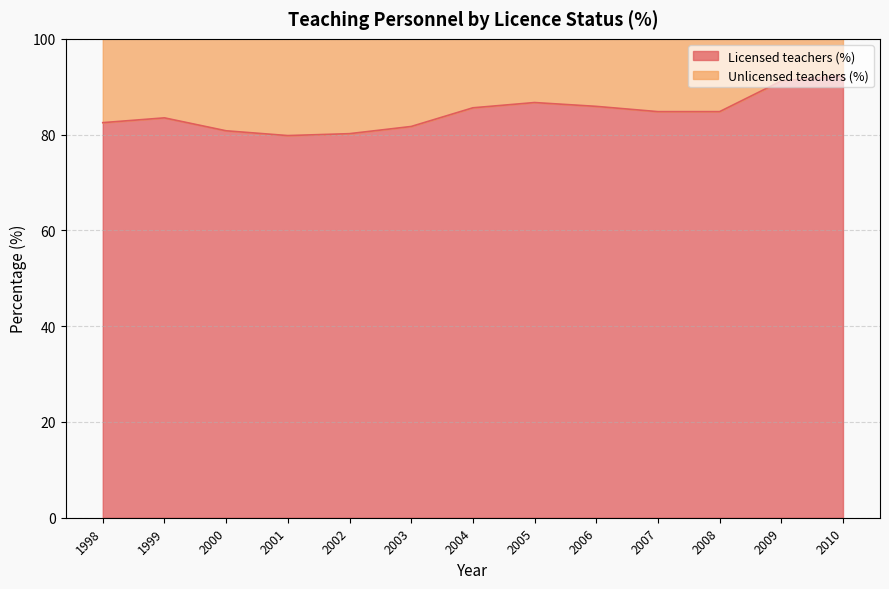

Does the chart display data point markers on the line(s)?

No